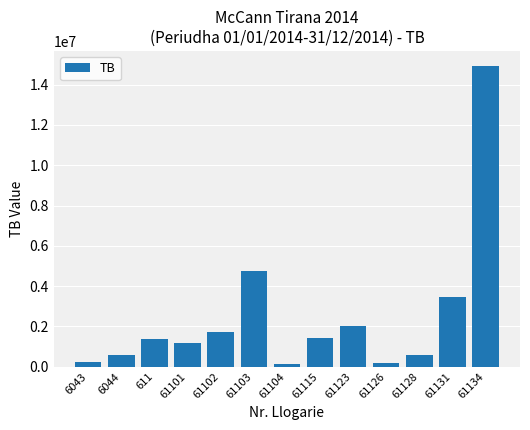

Are the bars grouped side by side (vs. stacked)?

No